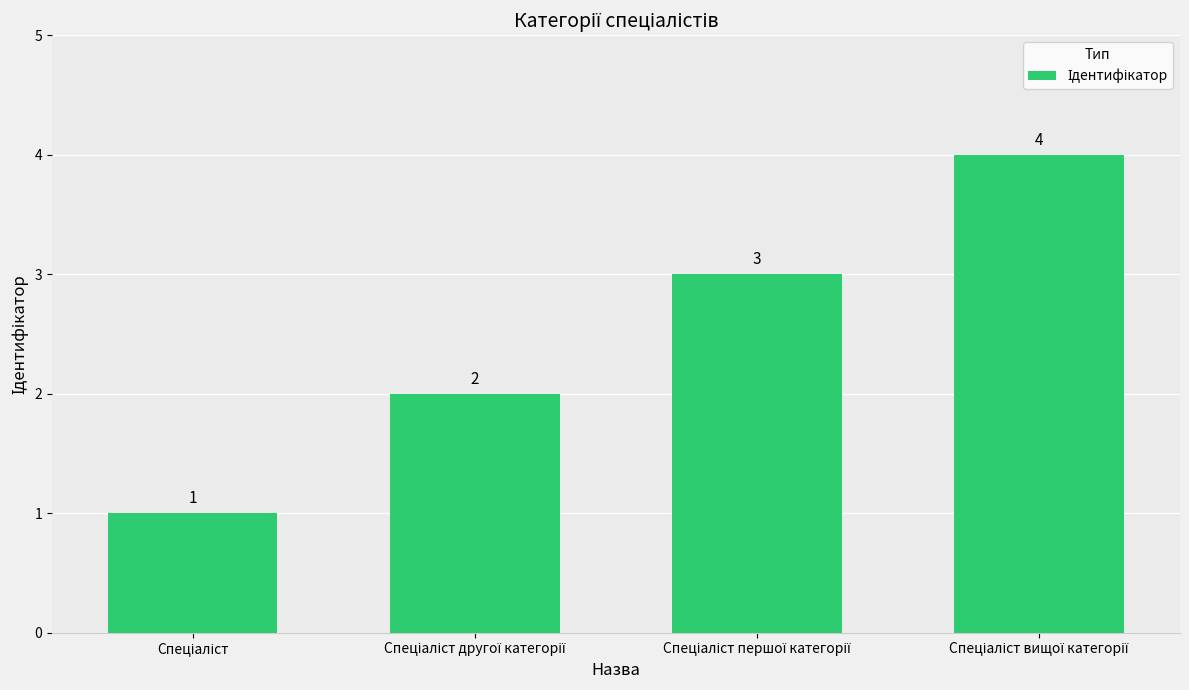

What is the value of the 4th bar from the left?

4